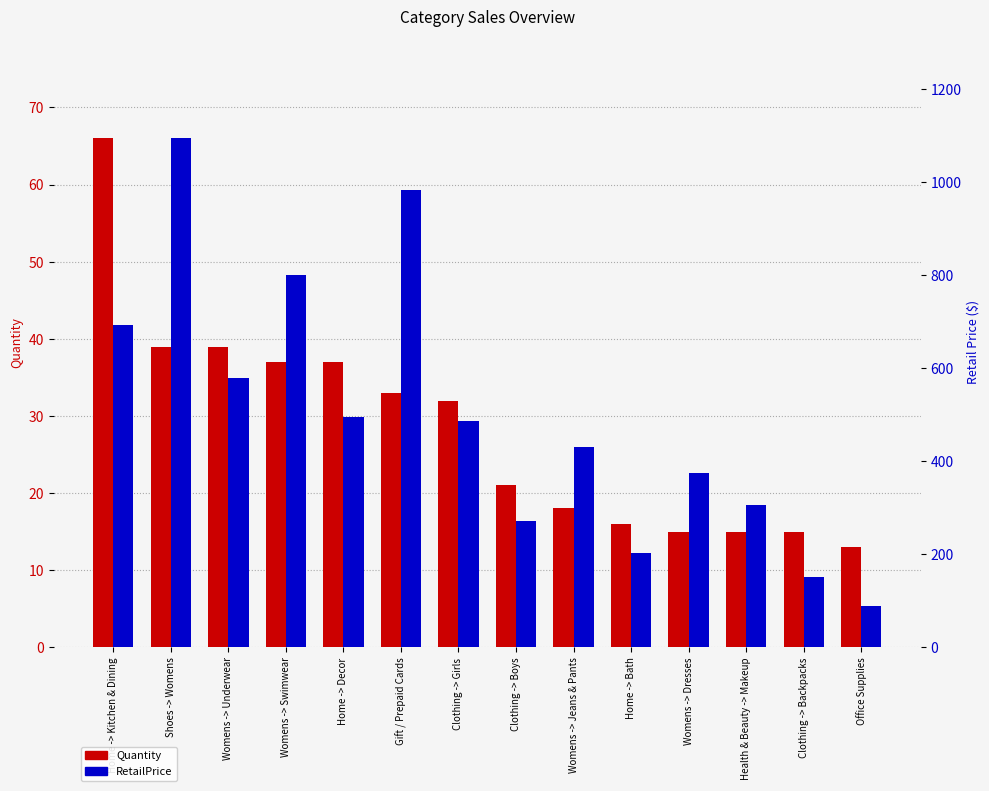

Reading right to left, transcribe all the data shown in this chart.

Quantity: Office Supplies=13.0	Clothing -> Backpacks=15.0	Health & Beauty -> Makeup=15.0	Womens -> Dresses=15.0	Home -> Bath=16.0	Womens -> Jeans & Pants=18.0	Clothing -> Boys=21.0	Clothing -> Girls=32.0	Gift / Prepaid Cards=33.0	Home -> Decor=37.0	Womens -> Swimwear=37.0	Womens -> Underwear=39.0	Shoes -> Womens=39.0	Home -> Kitchen & Dining=66.0
RetailPrice: Office Supplies=89.0	Clothing -> Backpacks=151.6	Health & Beauty -> Makeup=305.1	Womens -> Dresses=375.9	Home -> Bath=203.1	Womens -> Jeans & Pants=431.1	Clothing -> Boys=270.7	Clothing -> Girls=486.8	Gift / Prepaid Cards=983.0	Home -> Decor=495.1	Womens -> Swimwear=801.2	Womens -> Underwear=578.6	Shoes -> Womens=1094.9	Home -> Kitchen & Dining=693.3